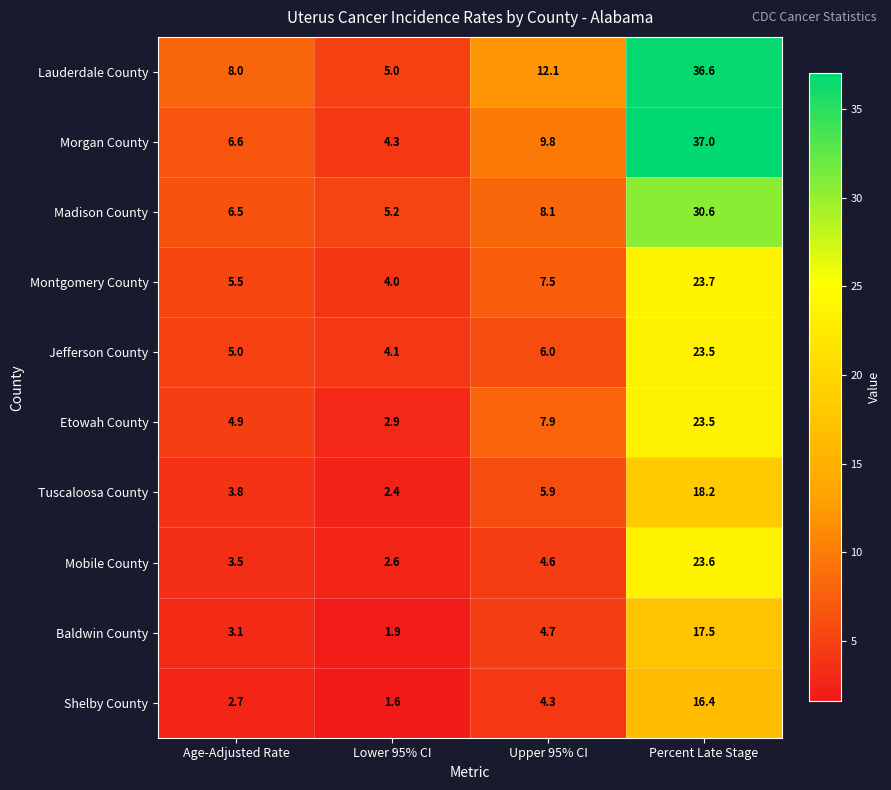

At how many categories does at least one series exceed 30?

1